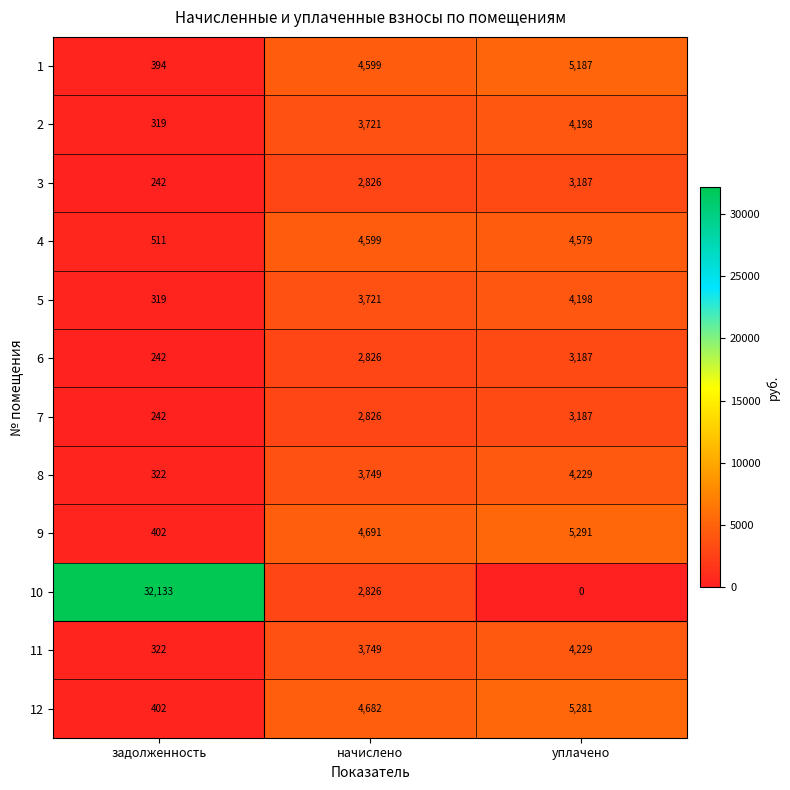

At which label is 7 closest to 1714?

начислено